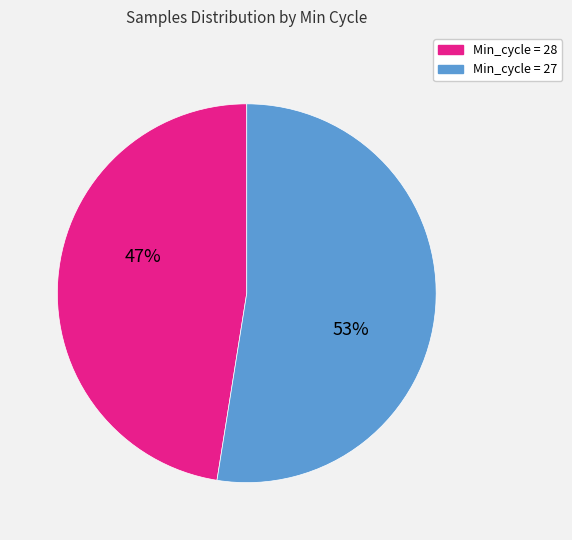

What is the largest slice in the pie chart?

Min_cycle = 27